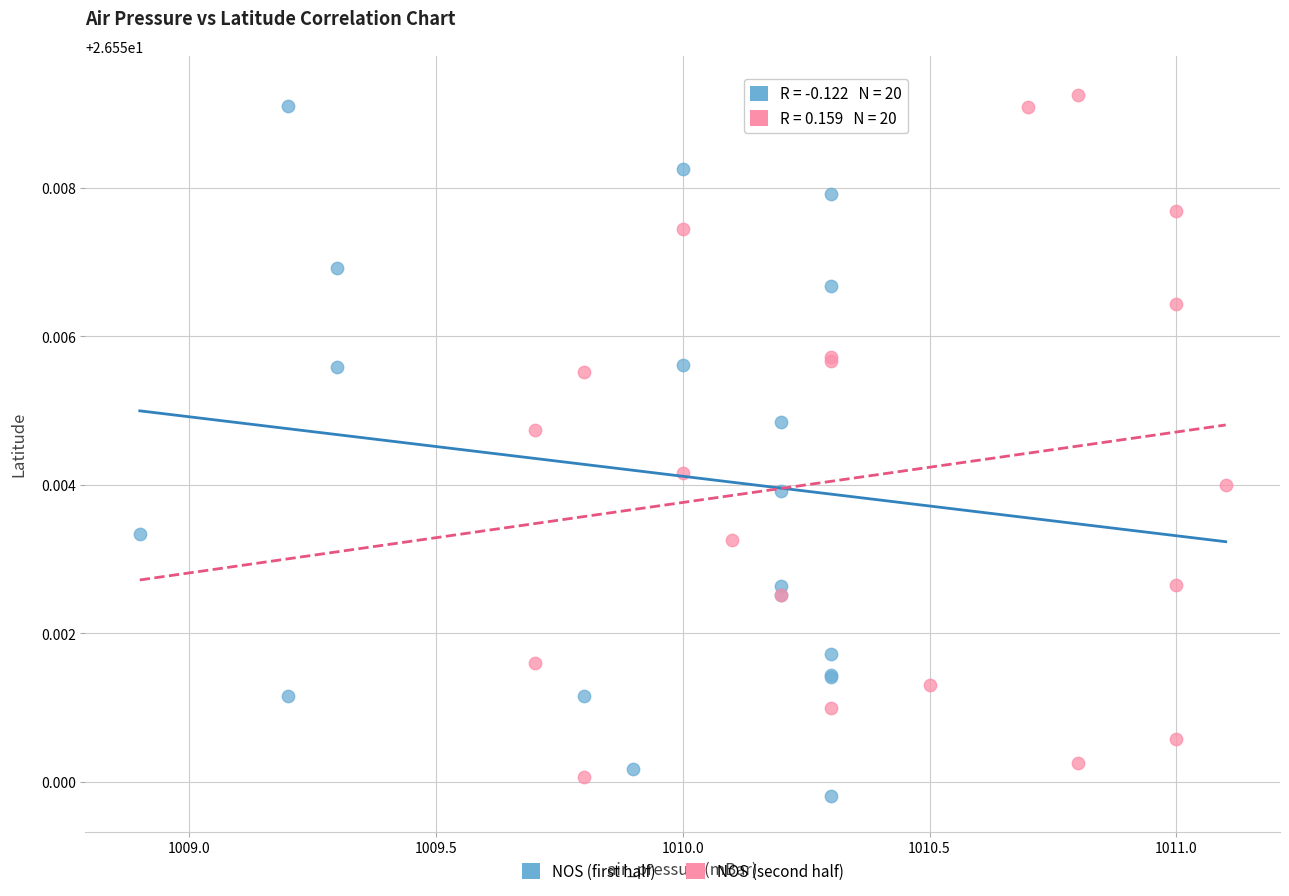

Which series has the largest Y range (max minus min)?

NOS (first half)